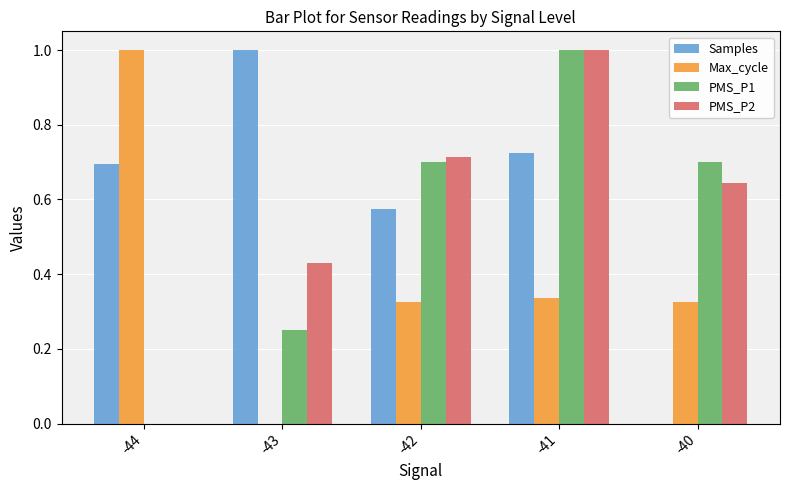

What is the maximum value for Max_cycle?

1.0